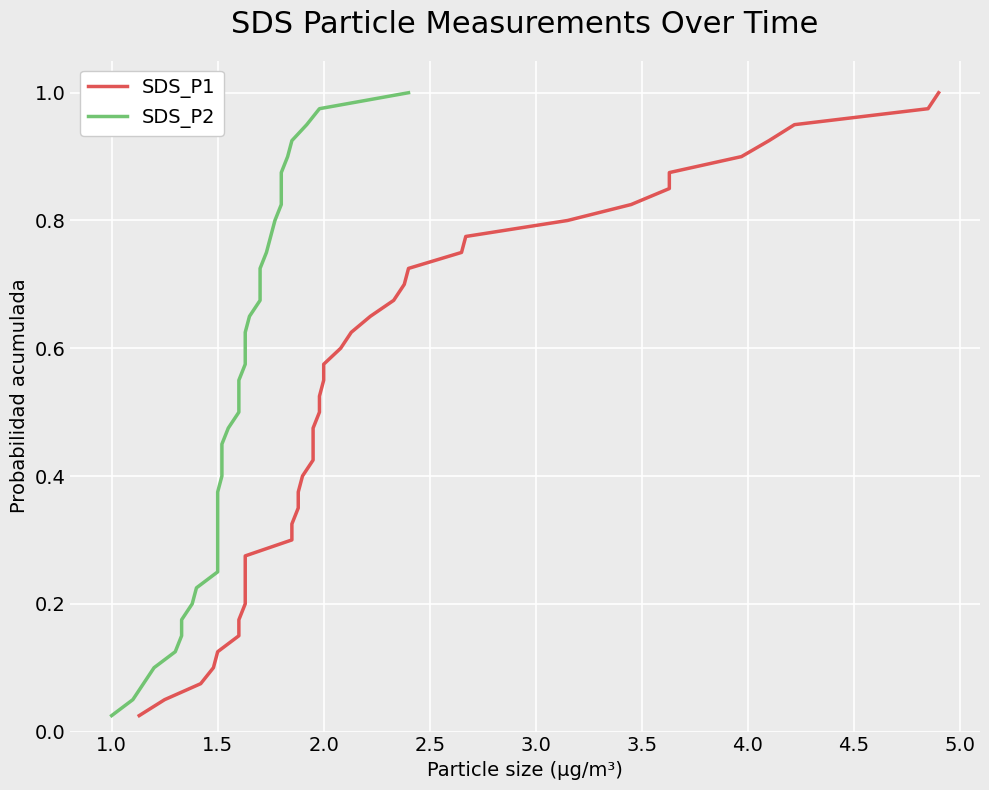

Is it true that SDS_P1 equals 0.0 at 1.5?

False